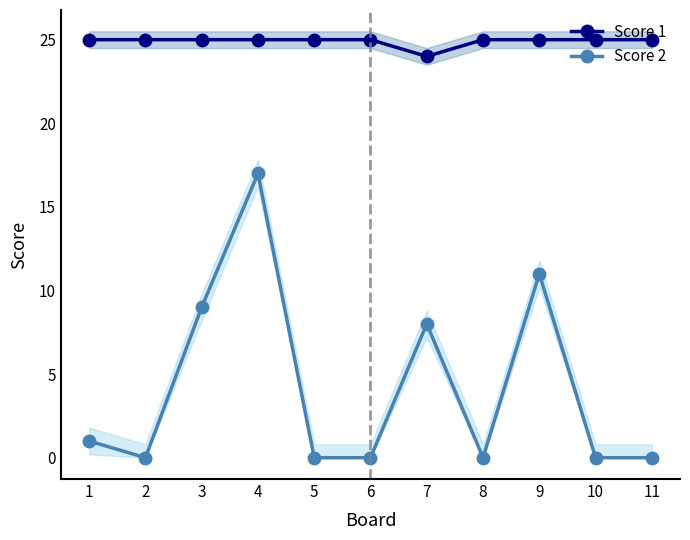

At how many categories does at least one series exceed 21?

11